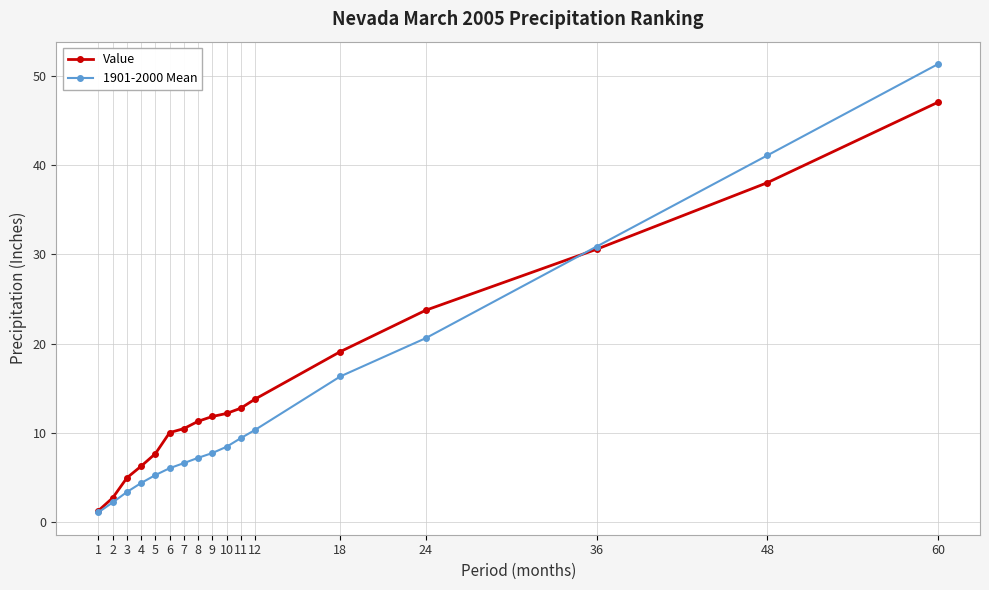

Is the value of Value at 48 greater than the value of 1901-2000 Mean at 24?

Yes